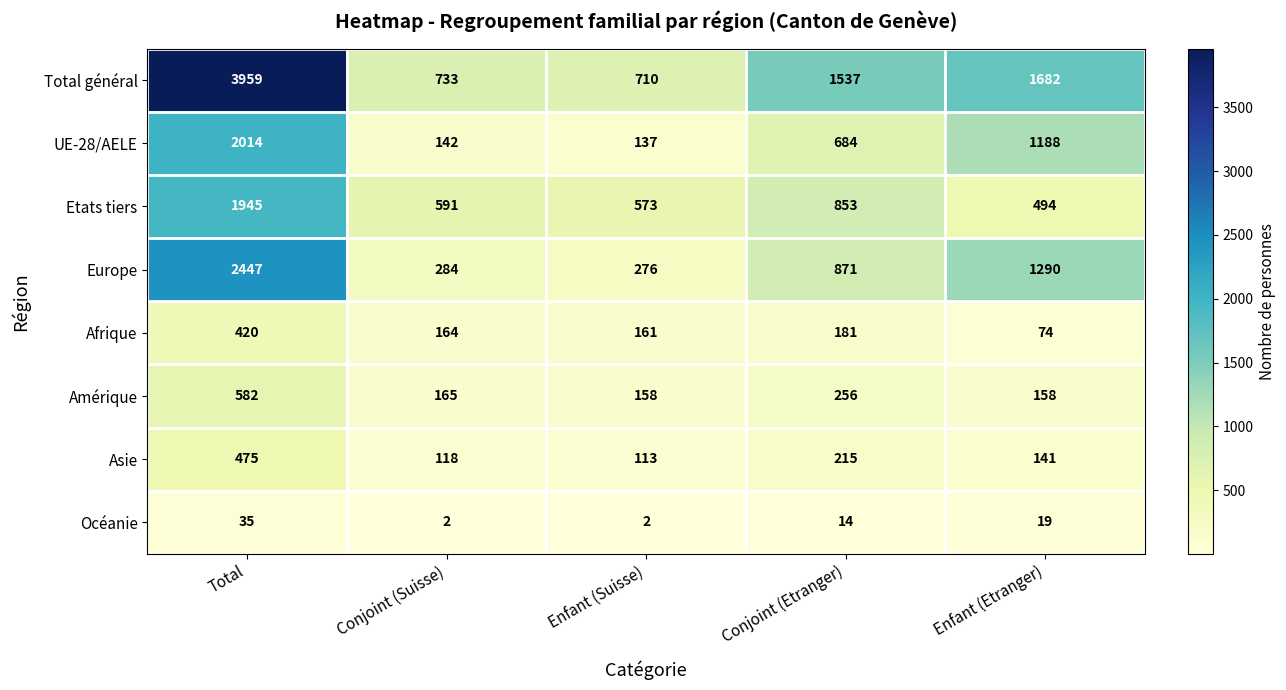

True or false: Asie has a value of 198 at Enfant (Suisse).

False